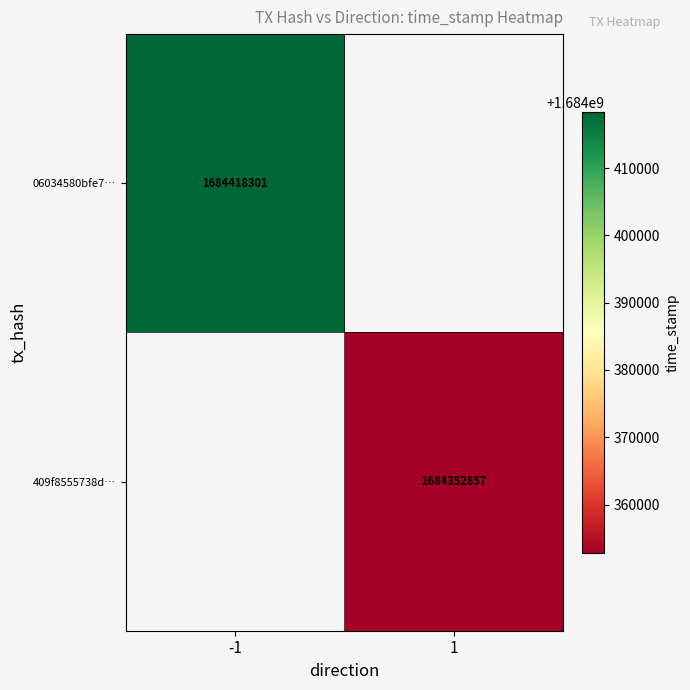

The 409f8555738d… series shows 1684352857 at 1. True or false?

True